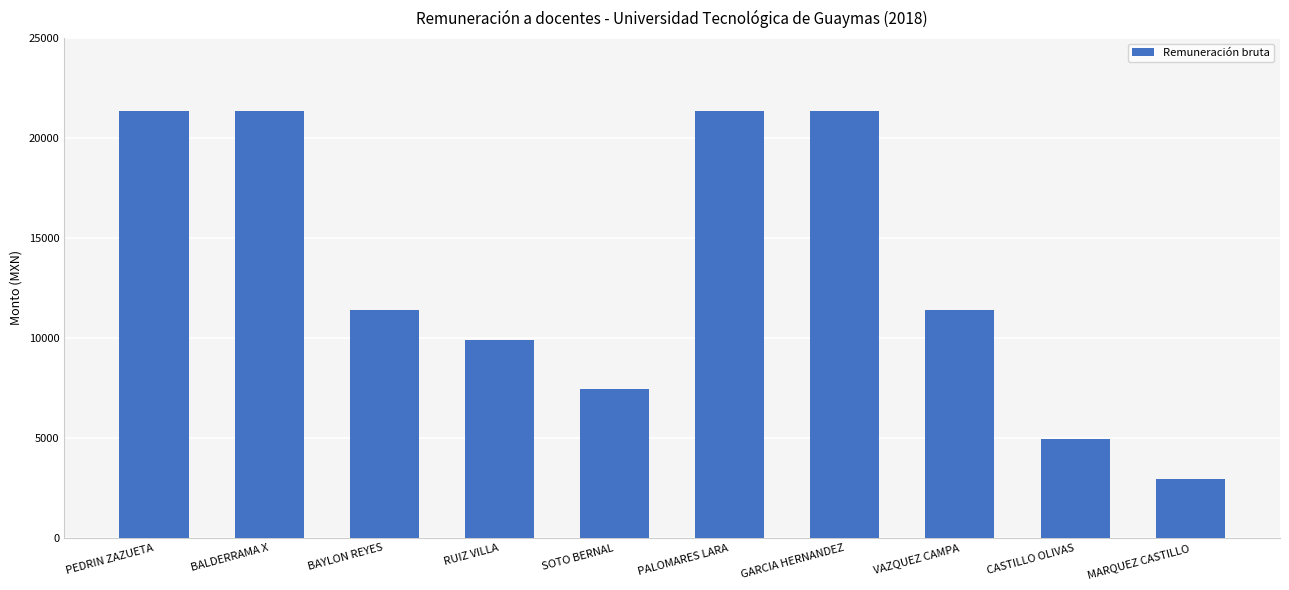

Is it true that the value at BALDERRAMA X is 32563.1?

False